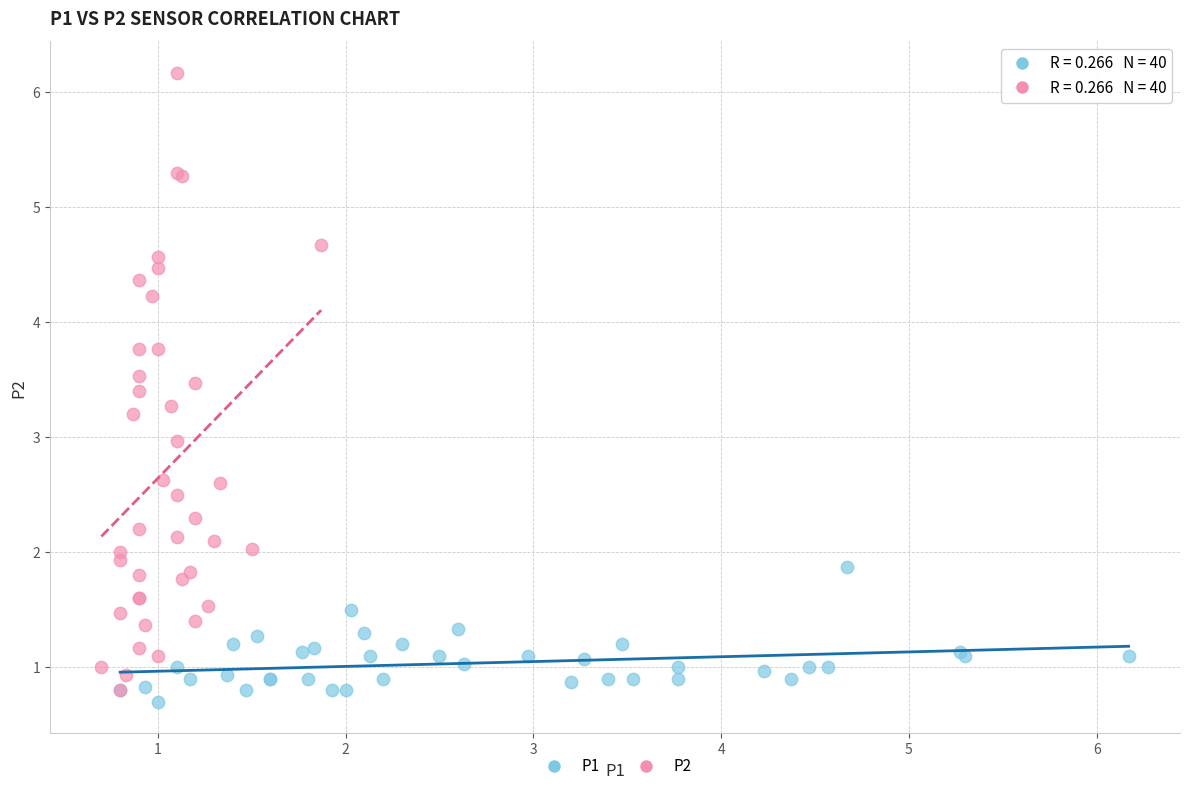

Which series reaches the maximum Y coordinate?

P2